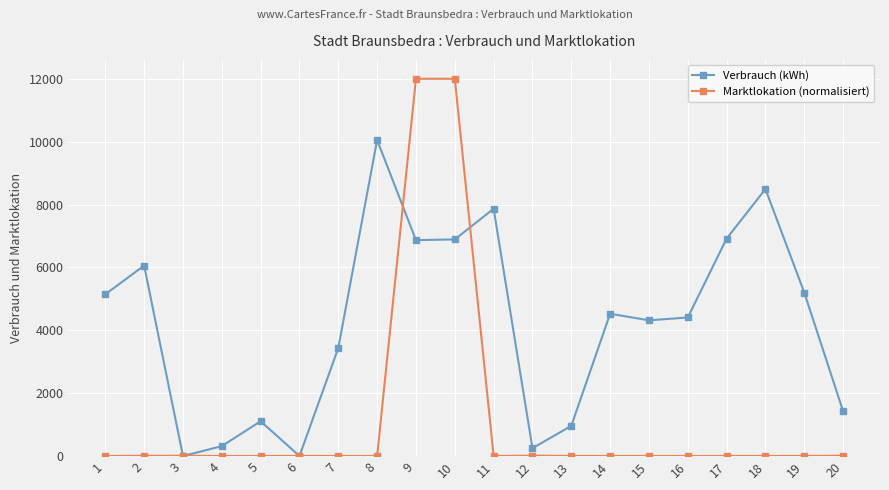

How many values in the Marktlokation (normalisiert) series exceed 2?

19